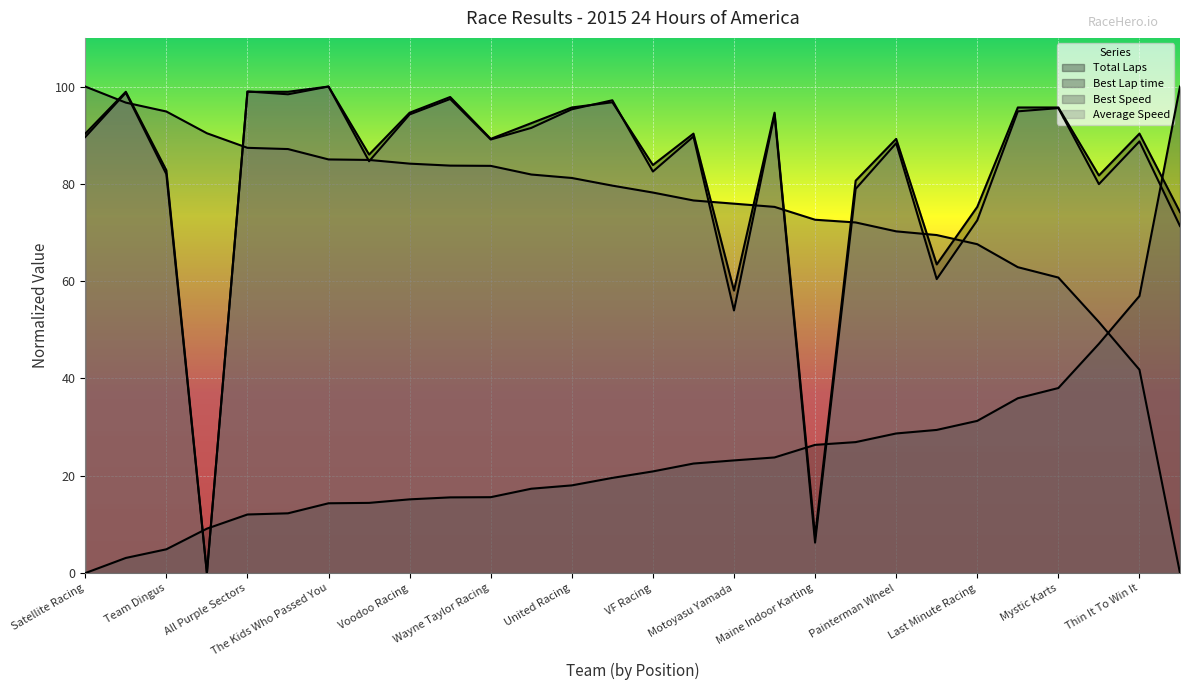

What is the difference between the second highest and second lowest values in the Average Speed series?

46.4